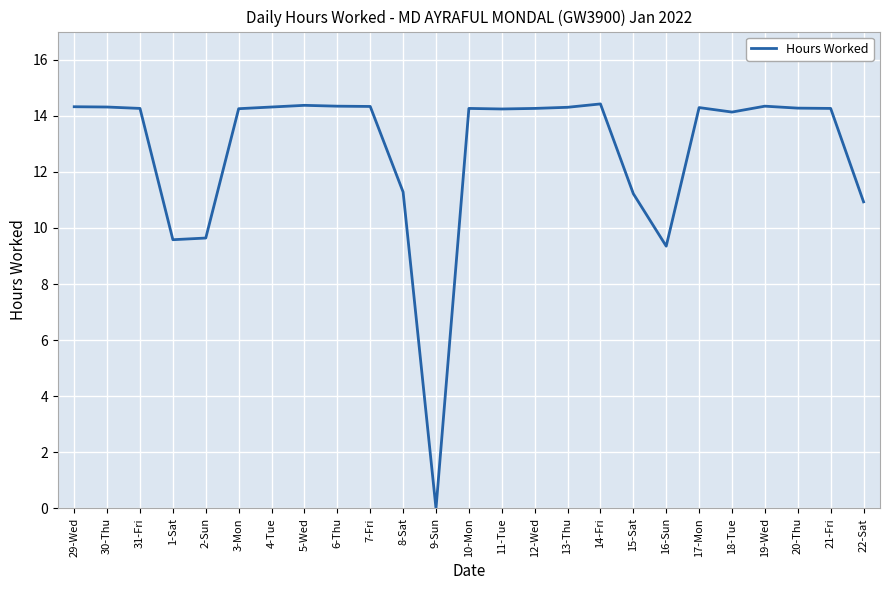

What position from the left is 1-Sat?

4